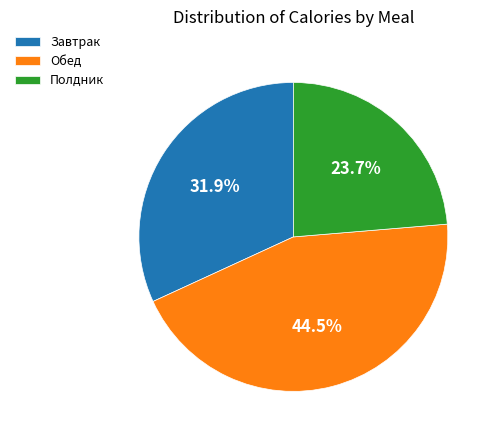

The Полдник slice represents 24% of the pie. True or false?

True